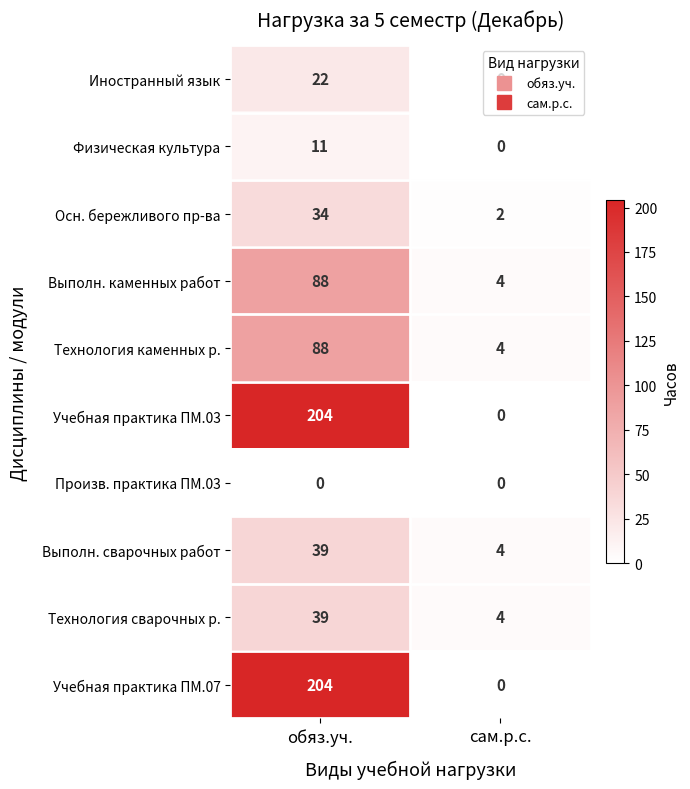

Which category has the lowest value in the Выполн. каменных работ series?

сам.р.с.